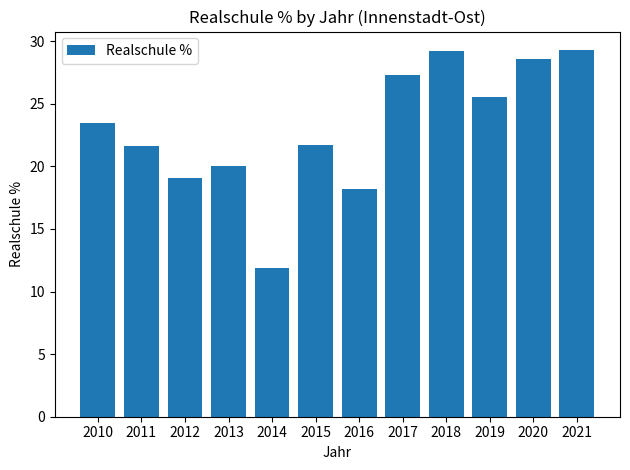

Count the number of values greater than 23.

6